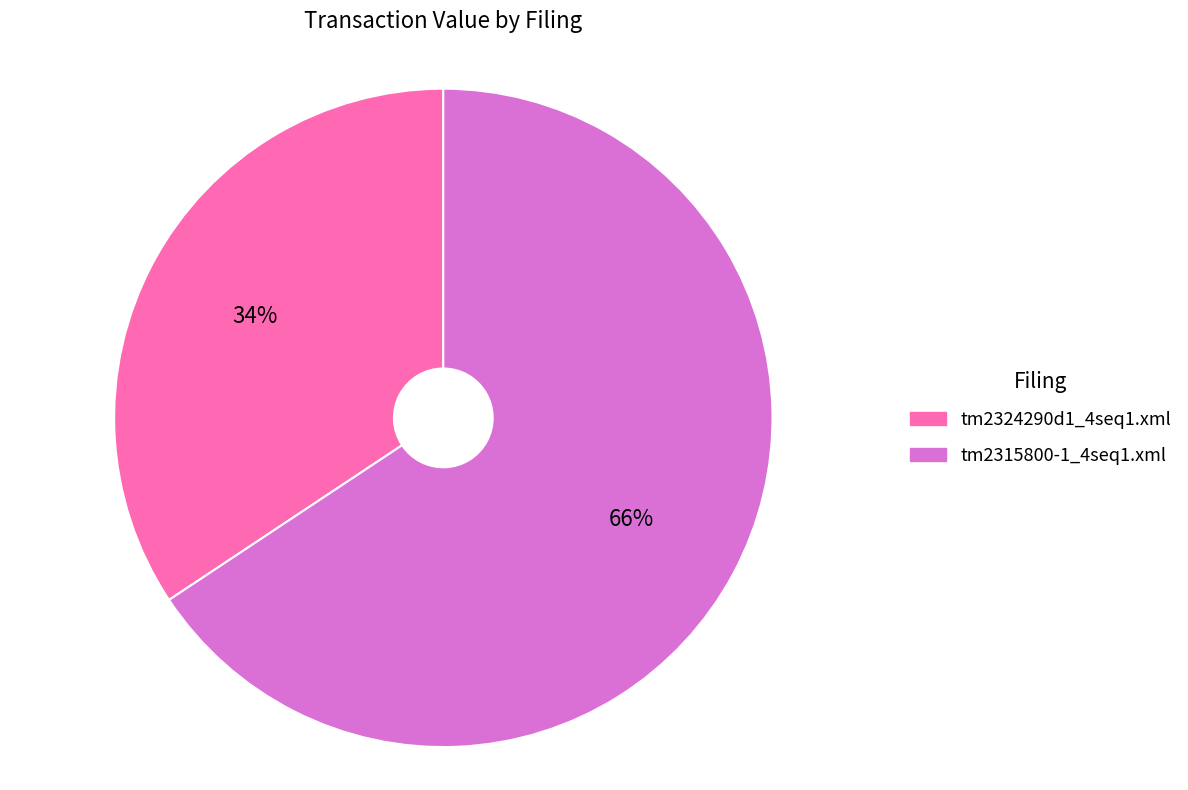

What is the smallest slice in the pie chart?

tm2324290d1_4seq1.xml